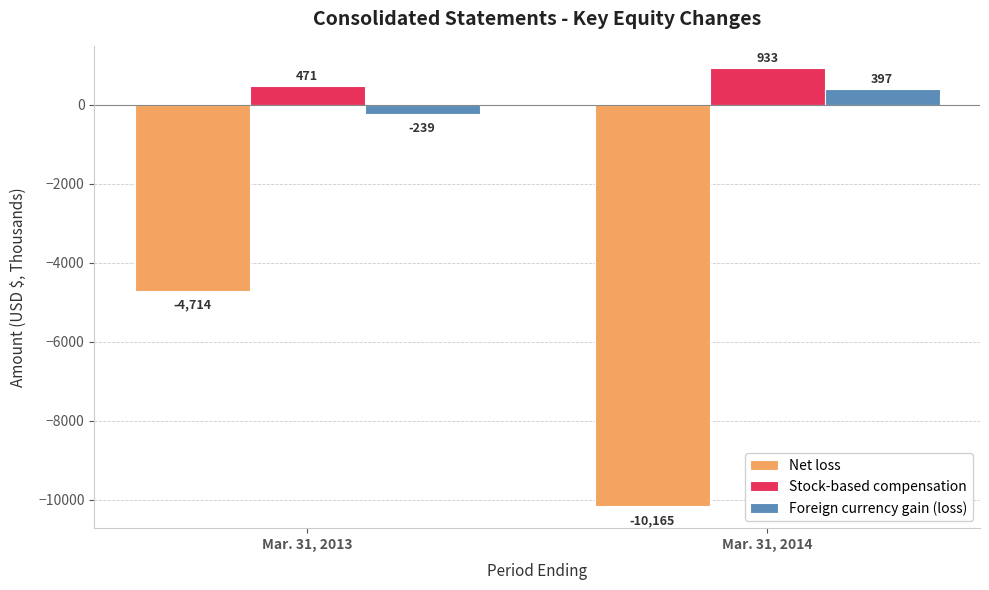

Between Mar. 31, 2013 and Mar. 31, 2014, which series saw the biggest shift?

Net loss